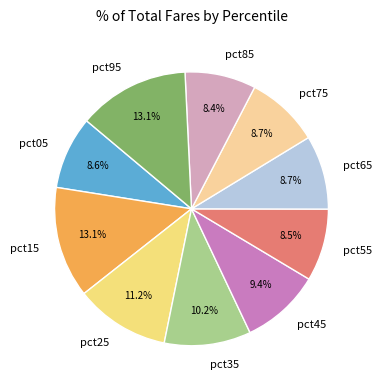

True or false: pct45 accounts for 1% of the total.

False